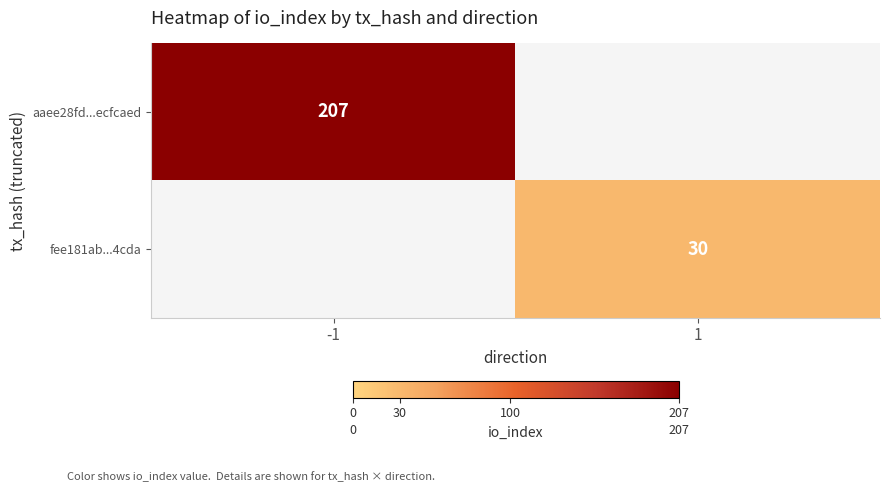

Is it true that aaee28fd...ecfcaed equals 52 at -1?

False